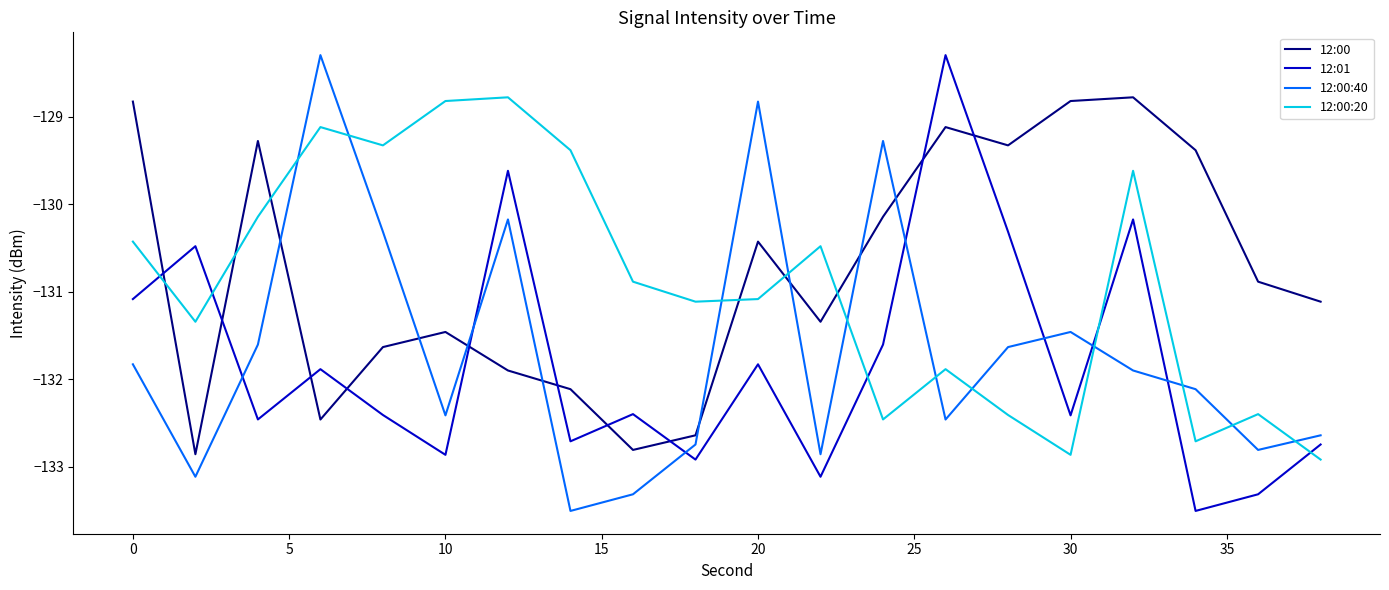

What is the difference between the maximum and minimum values in the 12:01 series?

5.2